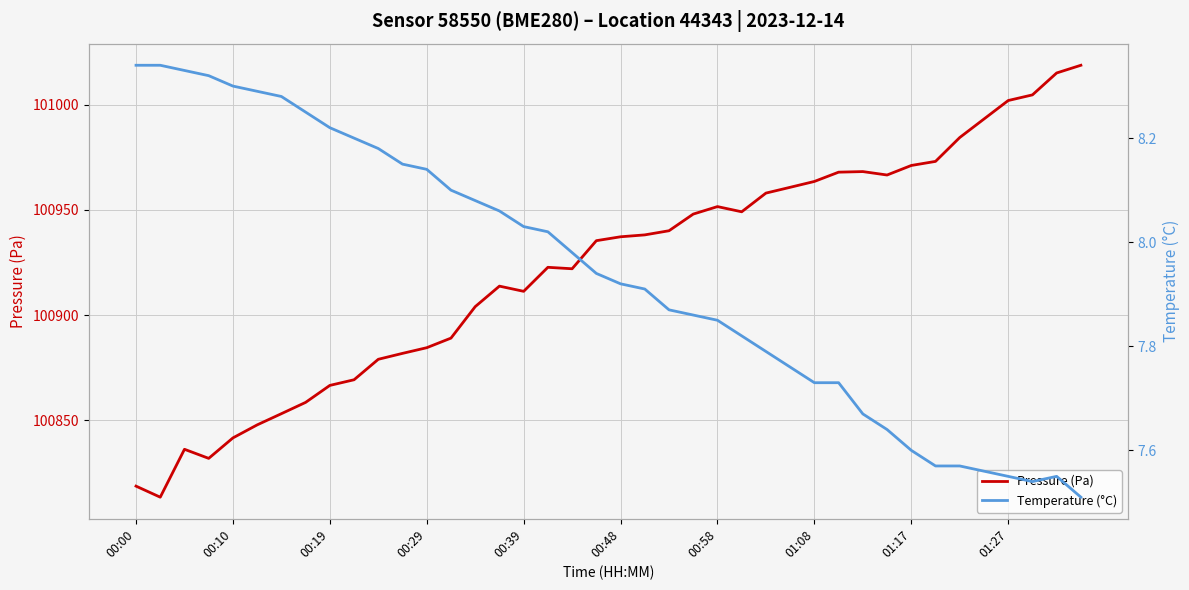

What is the sum of all Temperature (°C) values?

317.6